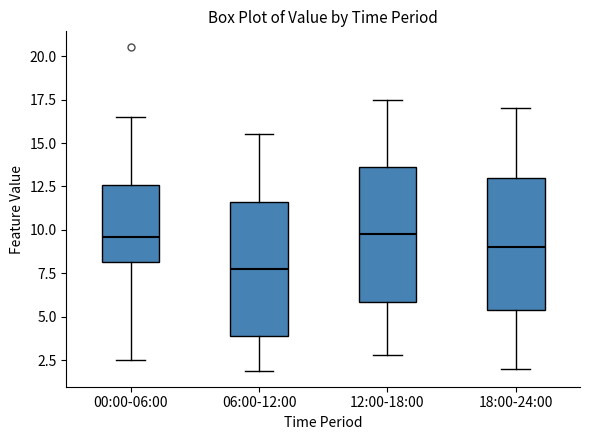

Reading left to right, transcribe this box plot: for each box, give where its median line is, the range the box spans, and where its two whiskers end, as read against the y-axis. The values are not printed on the chart, so give them approximately, as read against the axis.

00:00-06:00: median 9.5, box 8.0 to 12.5, whiskers 2.5 to 16.5
06:00-12:00: median 8.0, box 4.0 to 11.5, whiskers 2.0 to 15.5
12:00-18:00: median 10.0, box 6.0 to 13.5, whiskers 3.0 to 17.5
18:00-24:00: median 9.0, box 5.5 to 13.0, whiskers 2.0 to 17.0